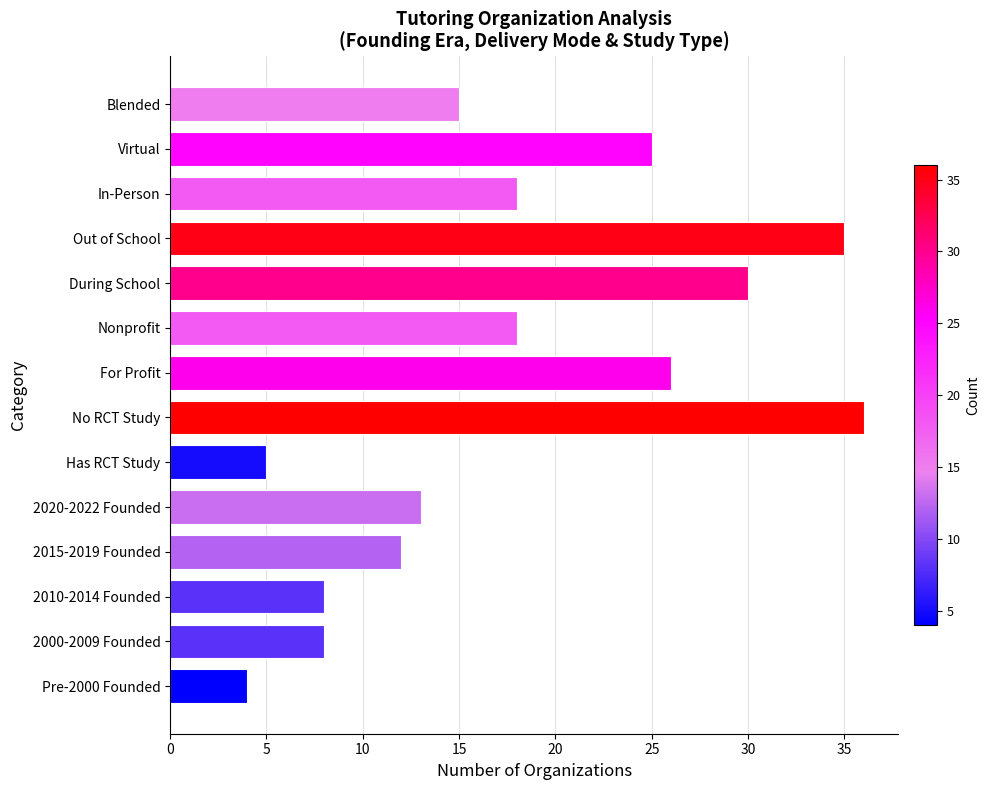

True or false: the data shows 35 at Out of School.

True